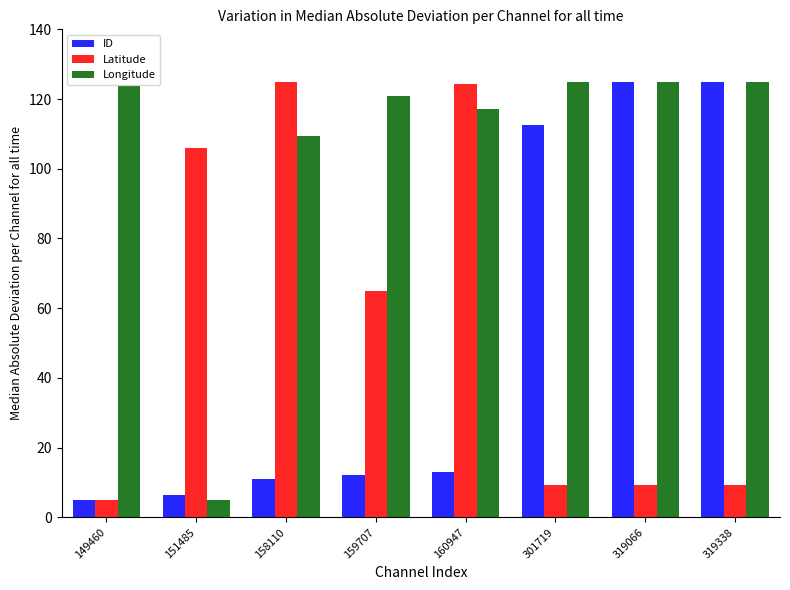

What is the highest value of the Longitude series?

125.0